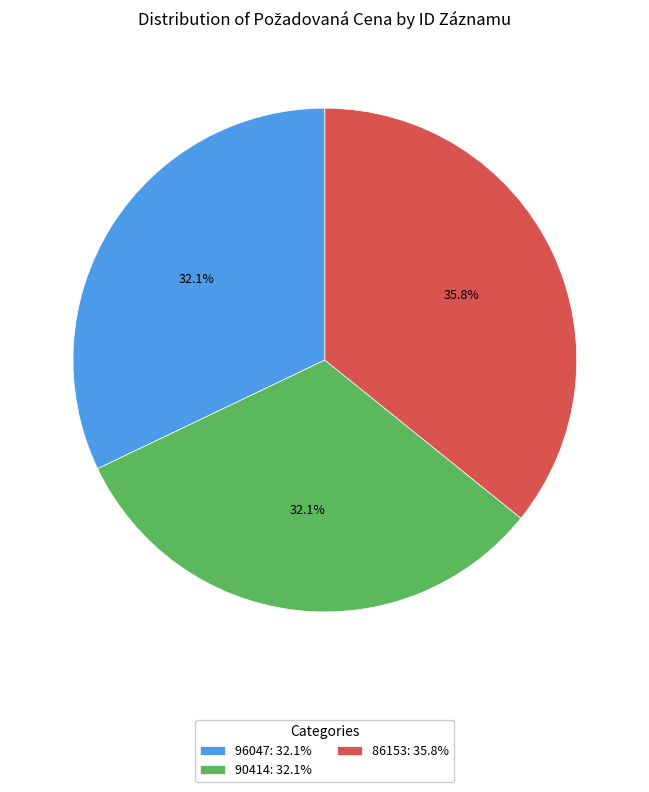

Is it true that 86153 is 44% of the pie?

False